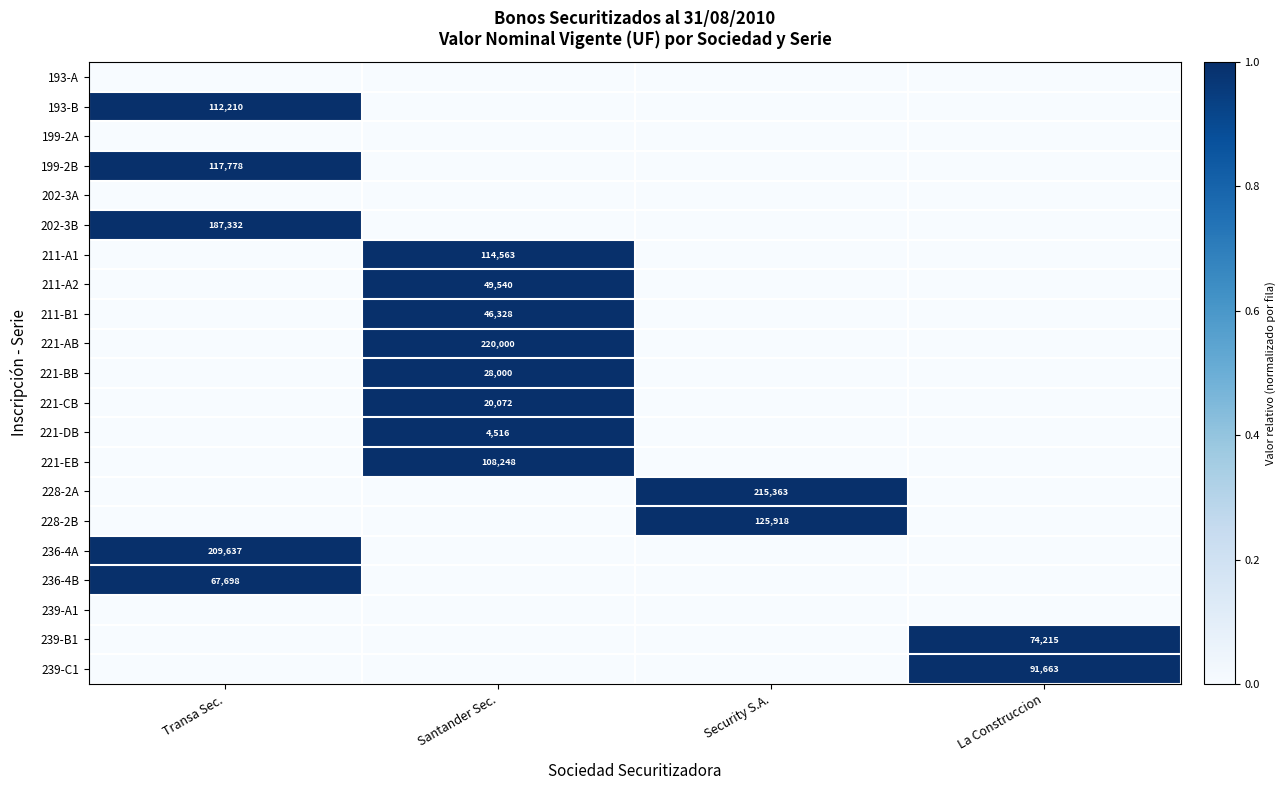

What is the difference between the highest and lowest values at Transa Sec.?

1